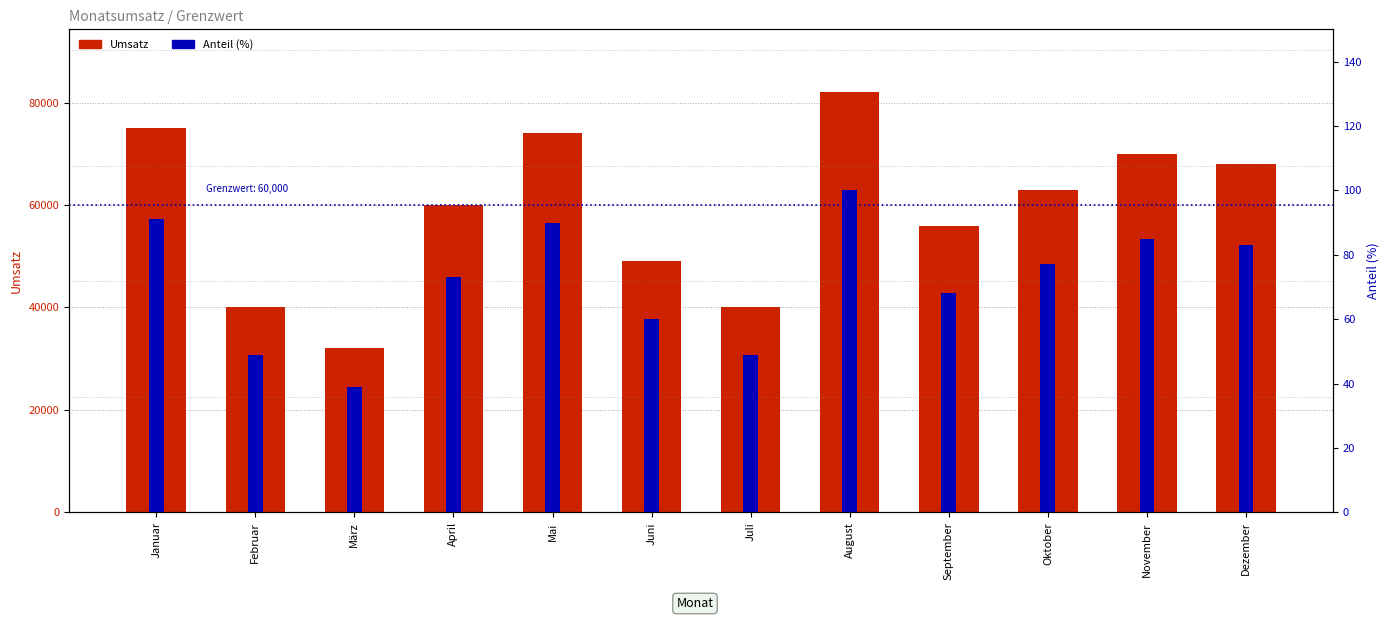

What is the minimum value for Anteil (%)?

39